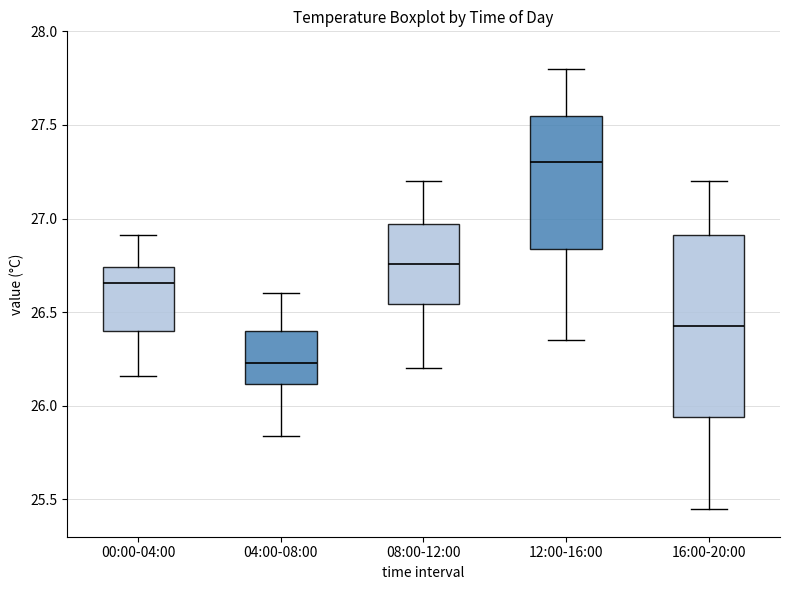

Which box's median line is the lowest?

04:00-08:00